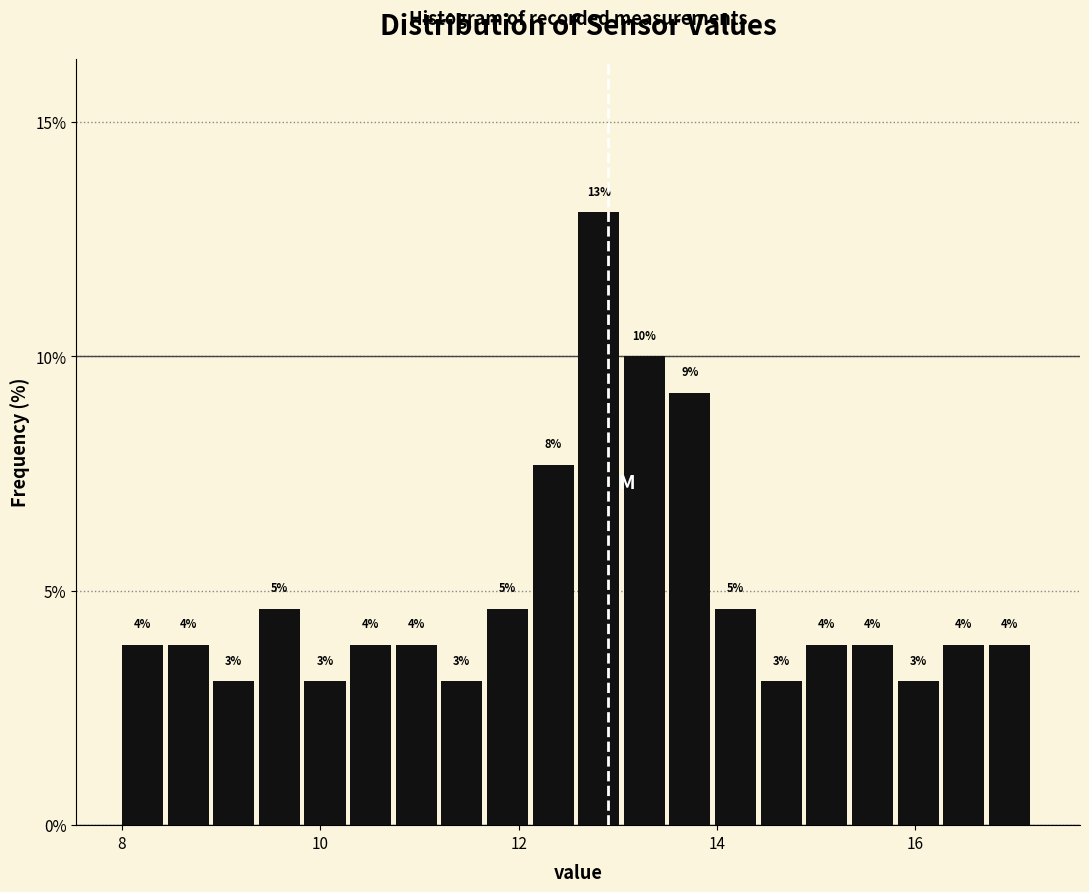

Around what value on the x-axis is the tallest bar? Give the approximate position of its centre, as read against the axis.

12.8